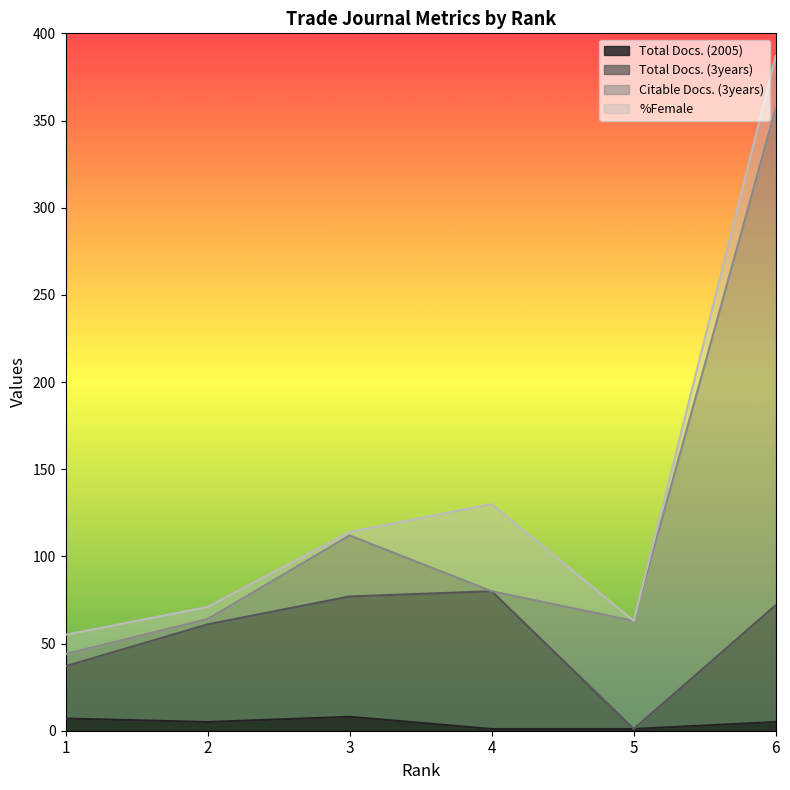

What is the average value of the Total Docs. (2005) series?

4